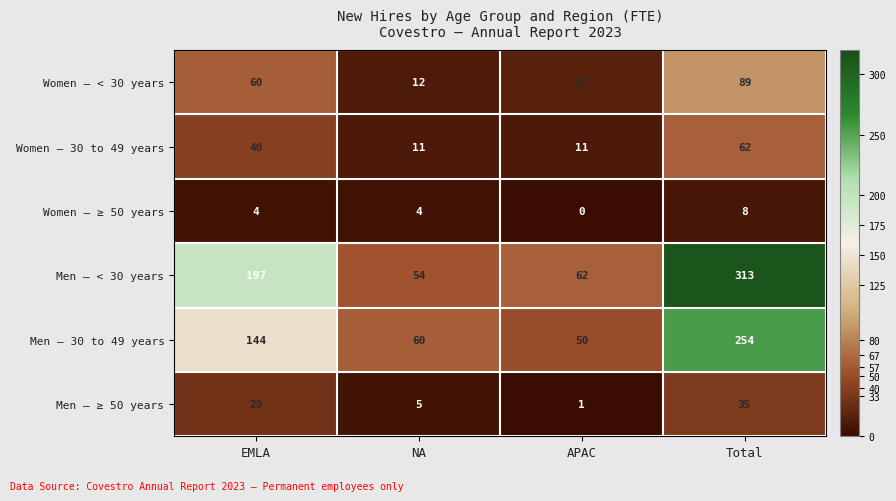

Count the Women – ≥ 50 years values in the range 4 to 8.

3